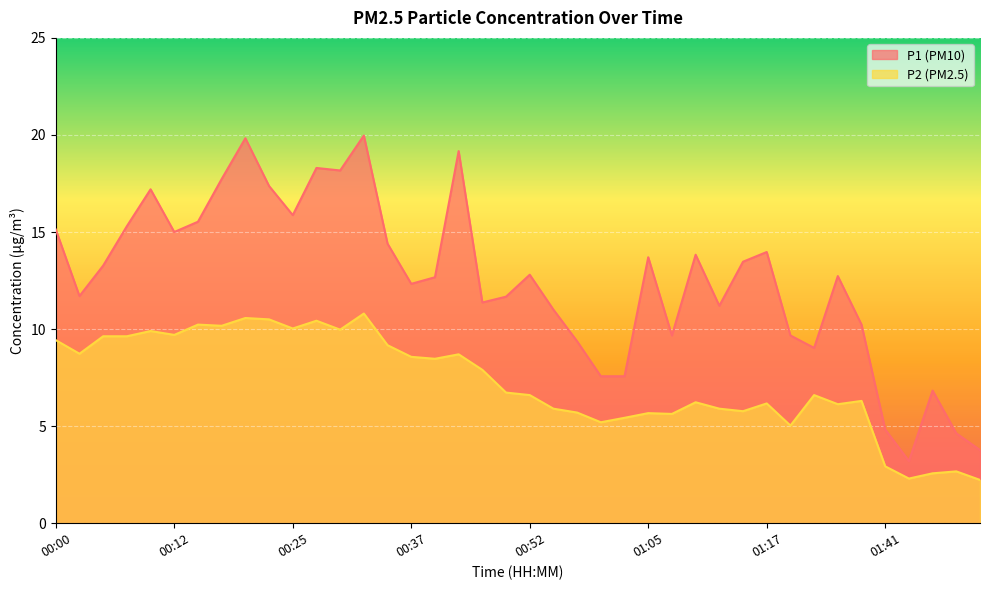

True or false: P1 has more than 1 interior local peaks.

True